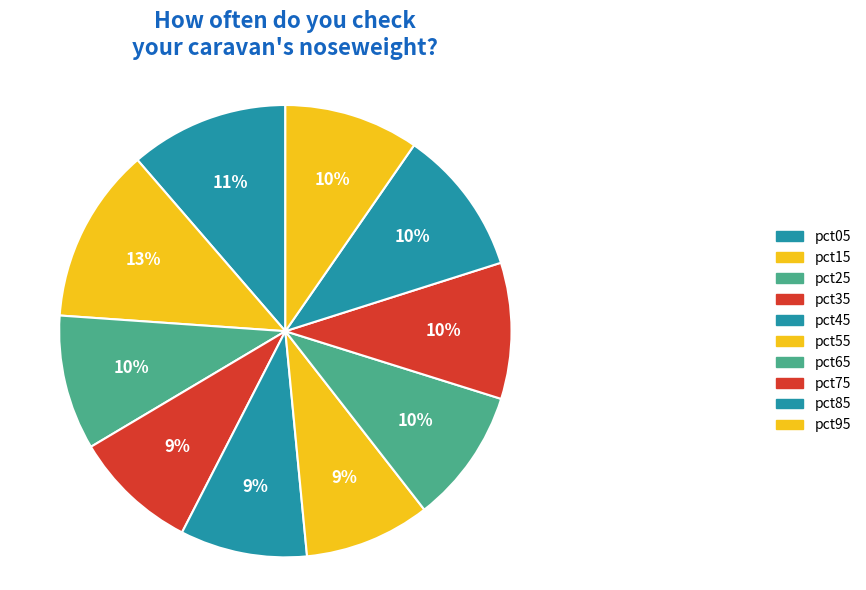

Does pct85 represent more than half of the total?

No